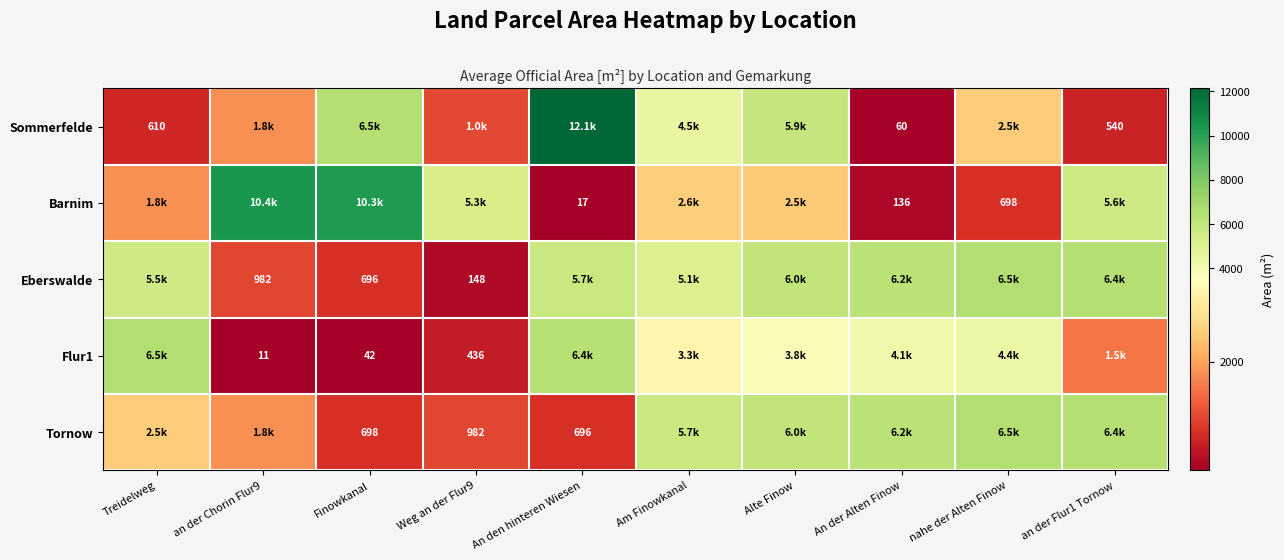

Is it true that Eberswalde equals 532 at an der Chorin Flur9?

False